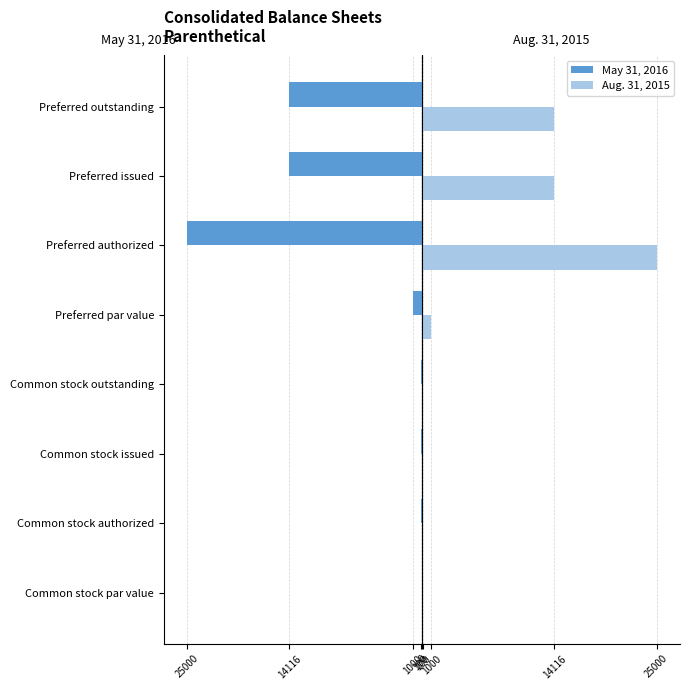

What are all the series names shown in the legend?

May 31, 2016, Aug. 31, 2015